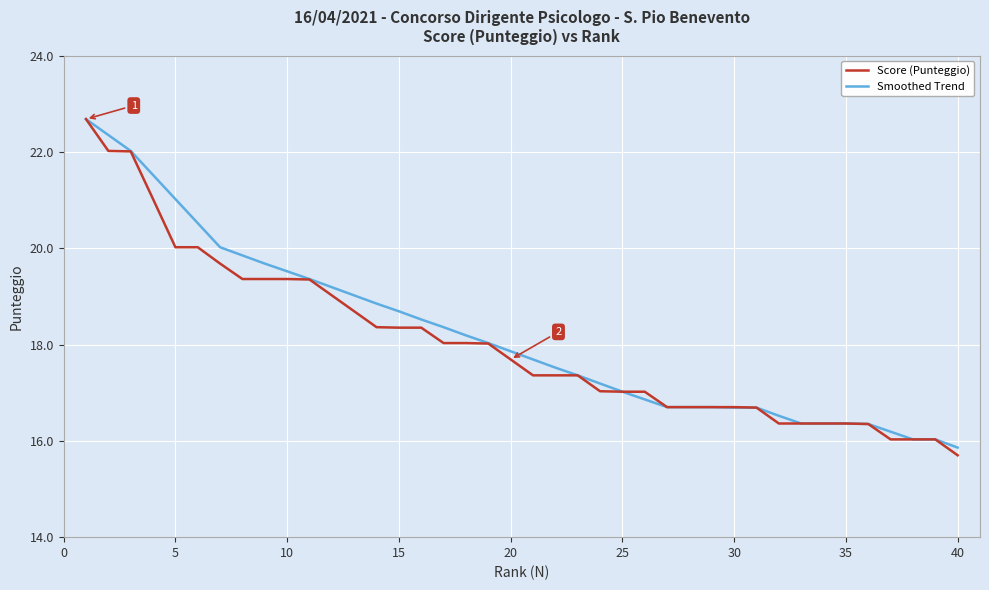

What is the maximum value shown in the chart?

22.7